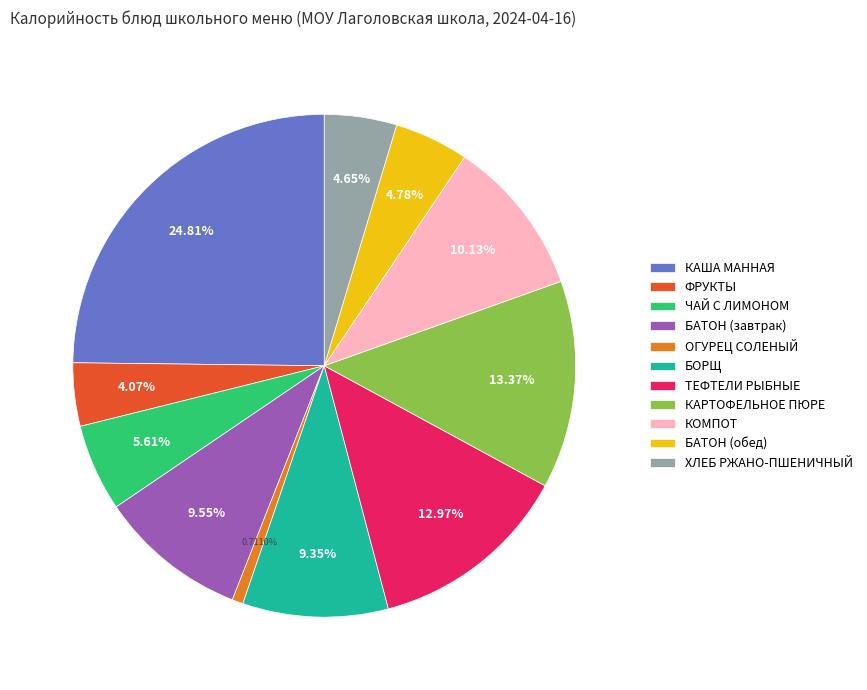

How many slices are in this pie chart?

11